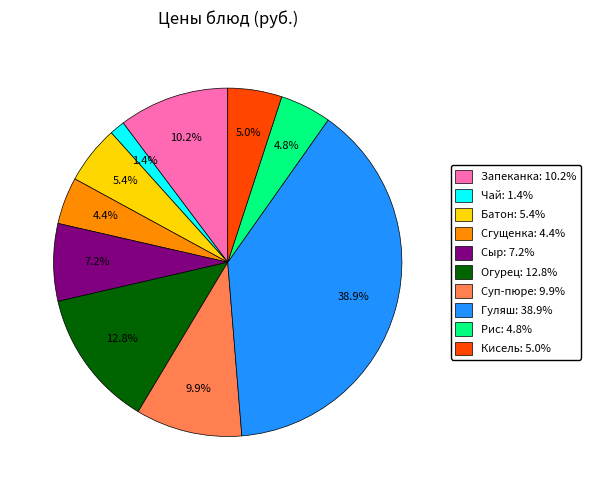

How many slices are in this pie chart?

10